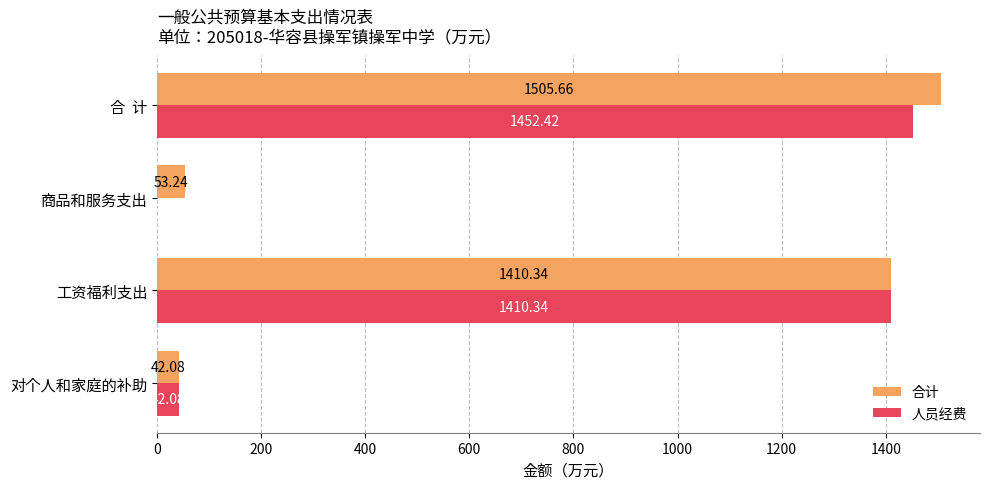

What is the maximum value shown in the chart?

1505.7